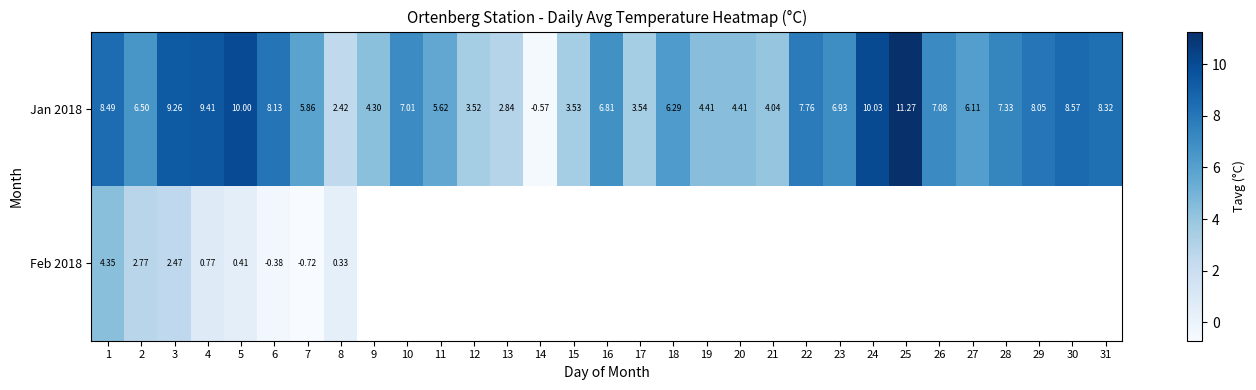

Read the Jan 2018 value at 16.

6.8